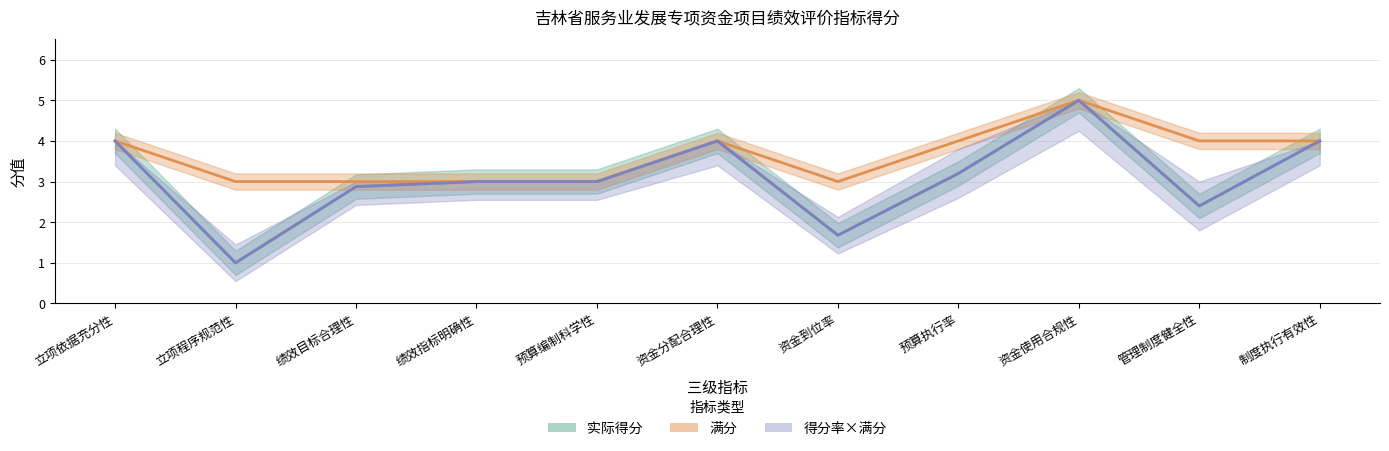

True or false: 实际得分 and 得分率×满分 cross at least once.

False